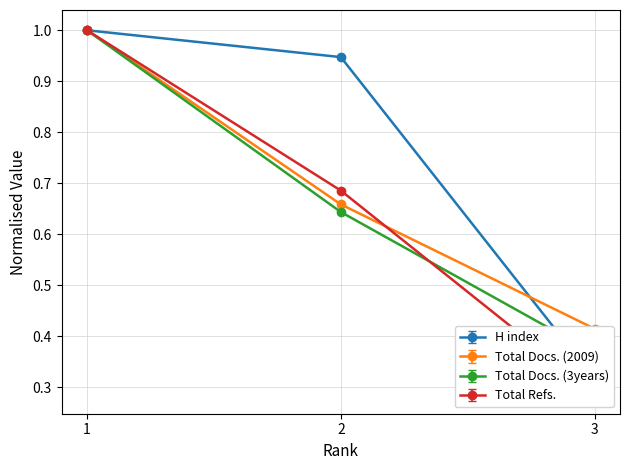

At which category is the sum across all series the highest?

1